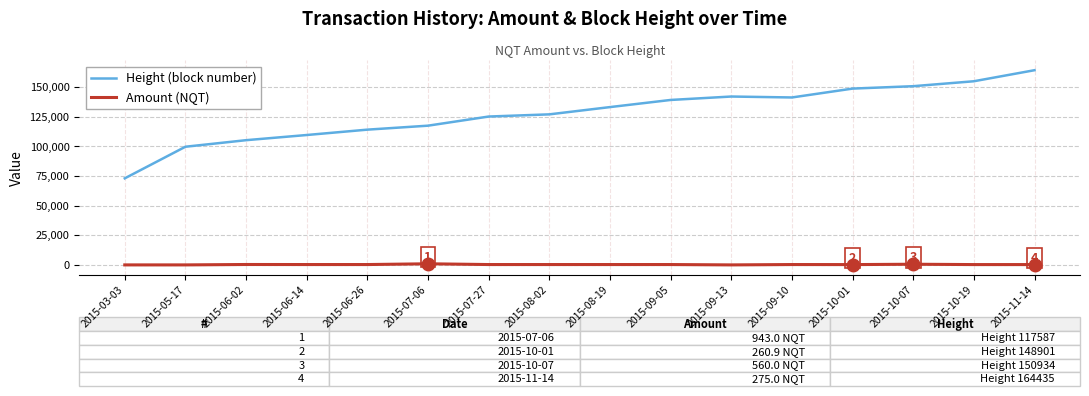

The value of Height (block number) at 2015-10-07 is 150934.0. True or false?

True